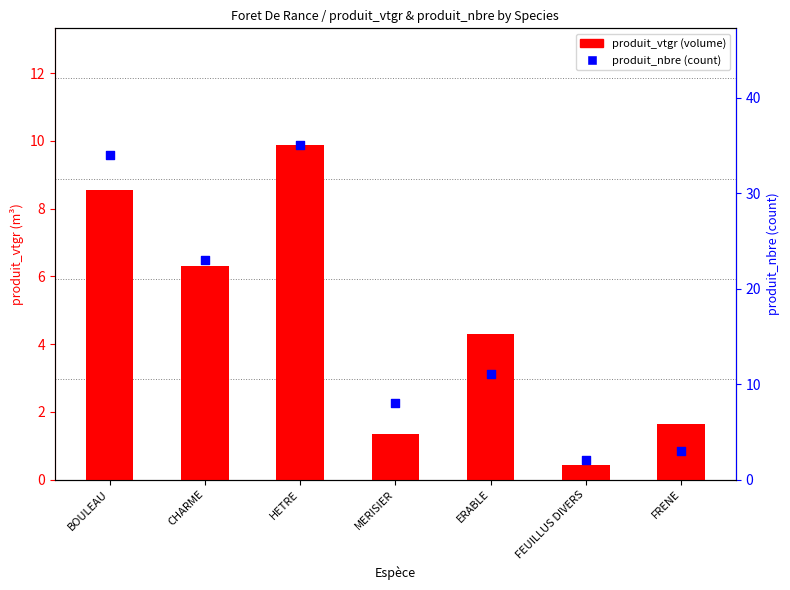

What are all the series names shown in the legend?

produit_vtgr, produit_nbre